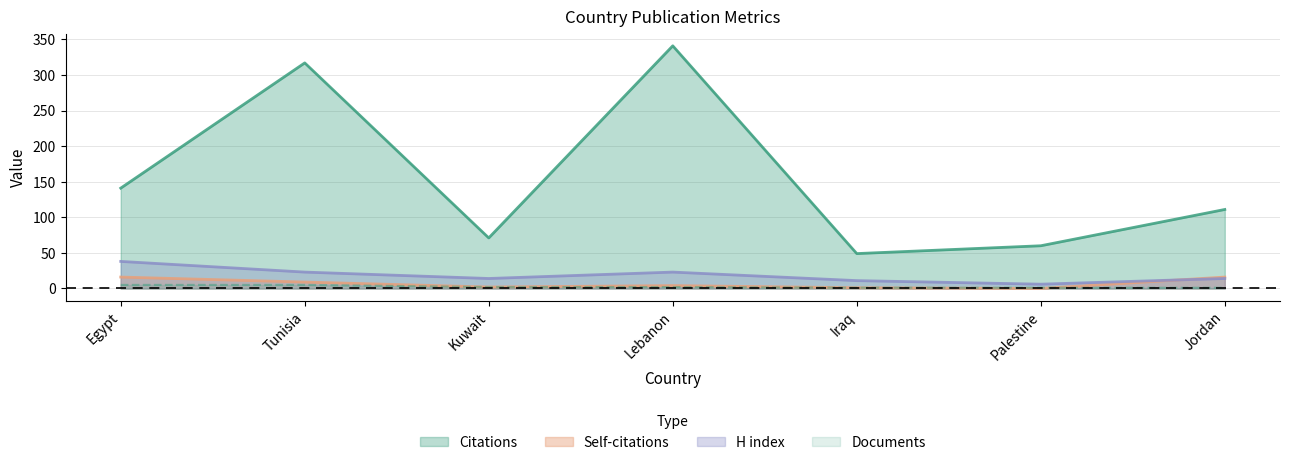

Is it true that Self-citations equals 16 at Egypt?

True